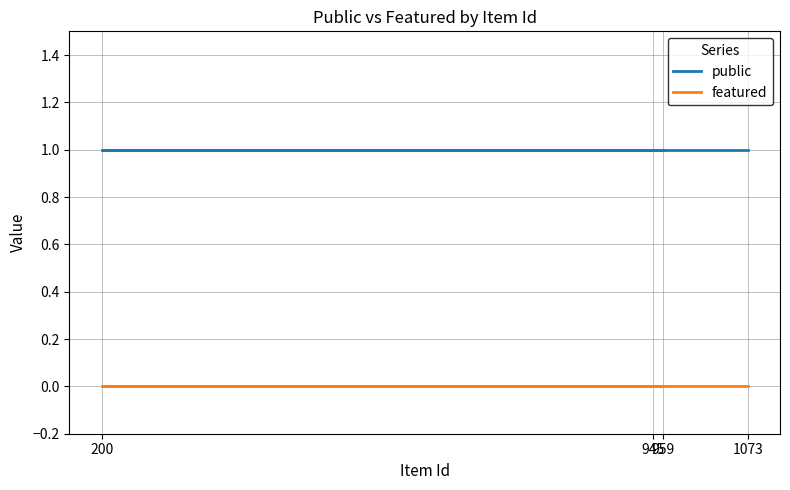

True or false: public has more than 0 points higher than both neighbors.

False